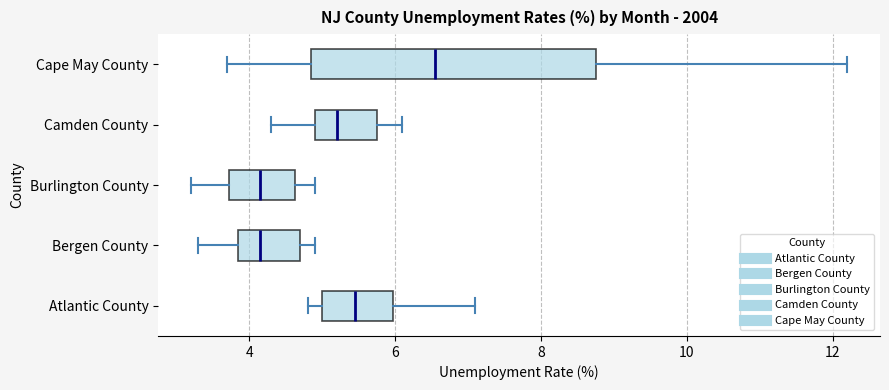

Where does the right whisker of the box for Atlantic County end on the x-axis? The values are not printed on the chart, so give them approximately, as read against the axis.

7.2